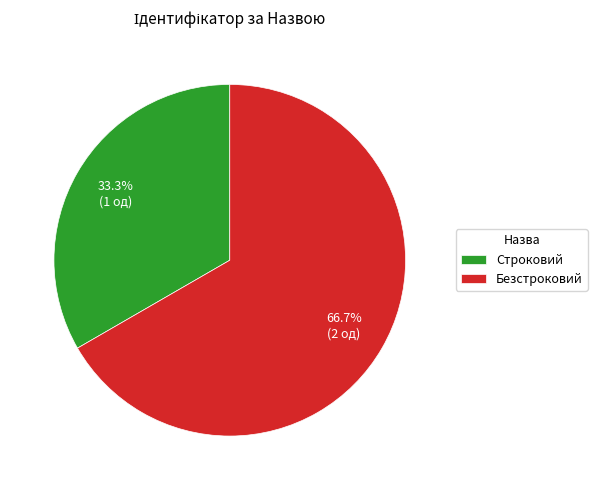

What is the ratio of the value at Безстроковий to the value at Строковий?

2.0